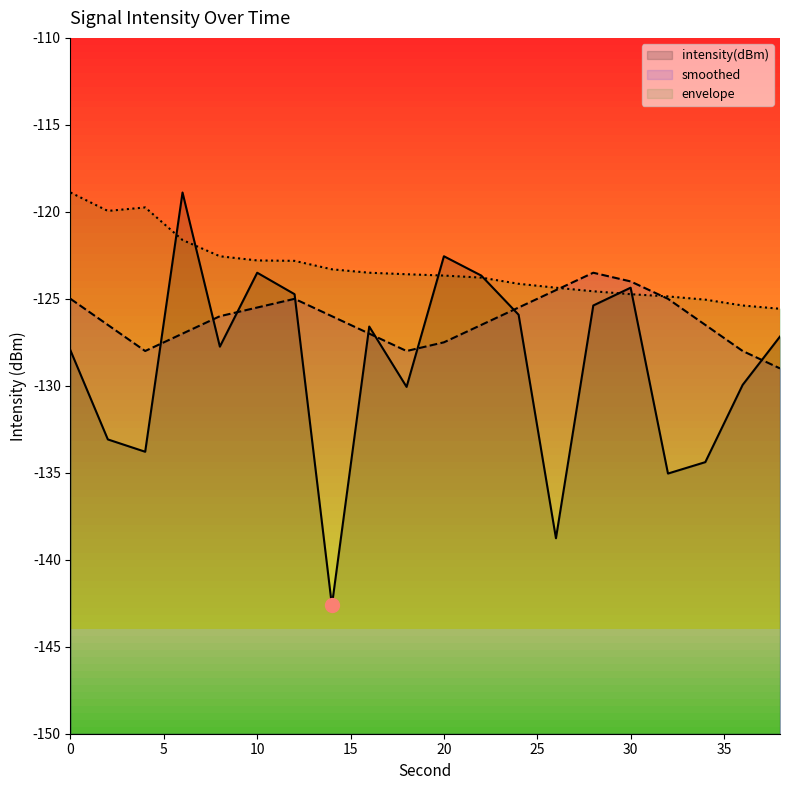

How many data points in envelope are less than -123?

13